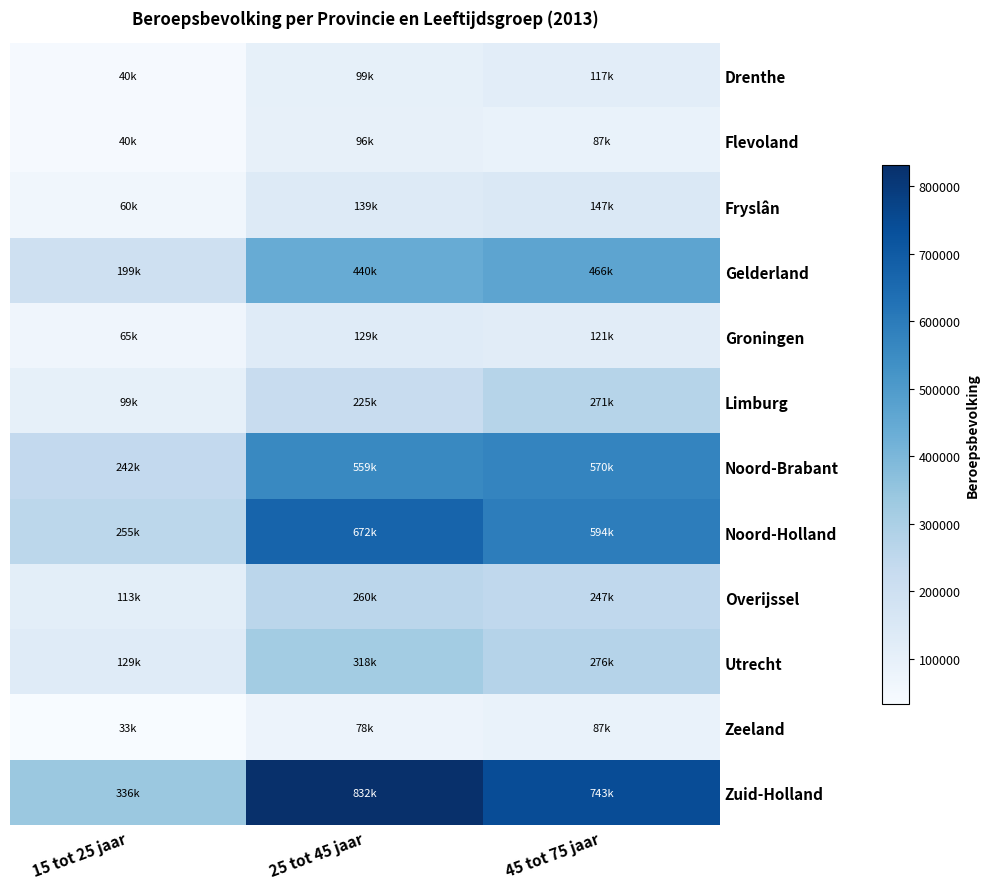

Count the number of categories in the chart.

3